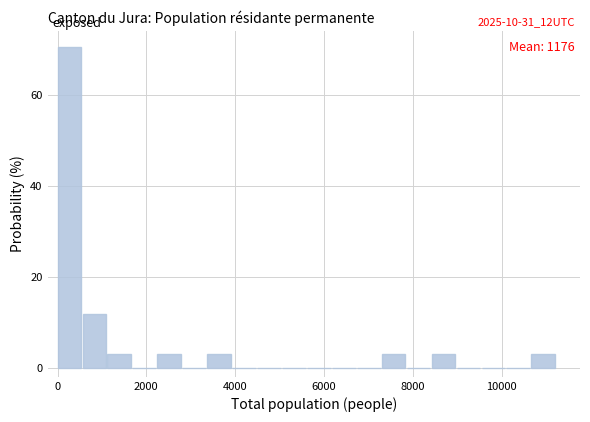

Read against the x-axis, roughly where is the centre of the tallest bar?

200